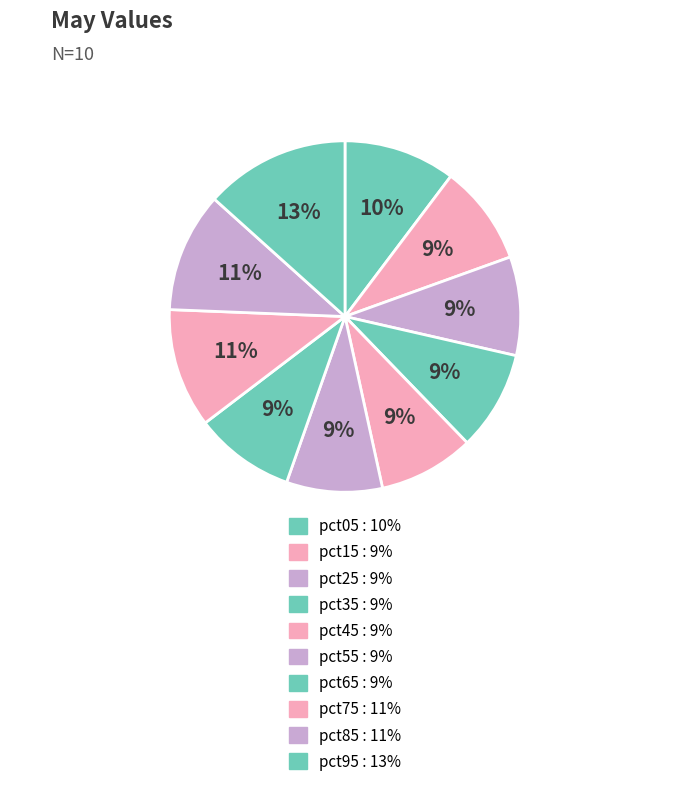

The pct45 slice represents 9% of the pie. True or false?

True